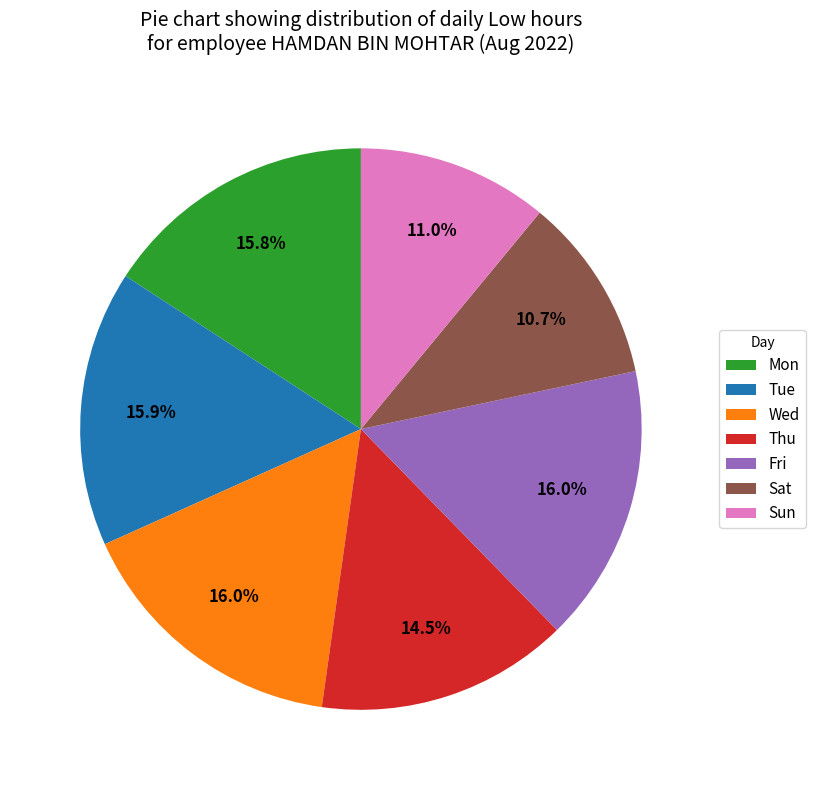

Which has a higher value, Wed or Sat?

Wed